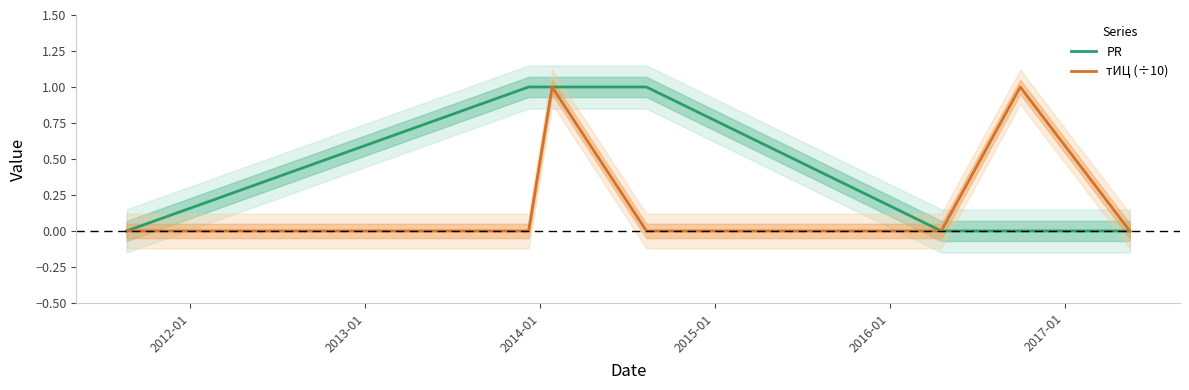

How many positive values does the тИЦ (÷10) series have?

2